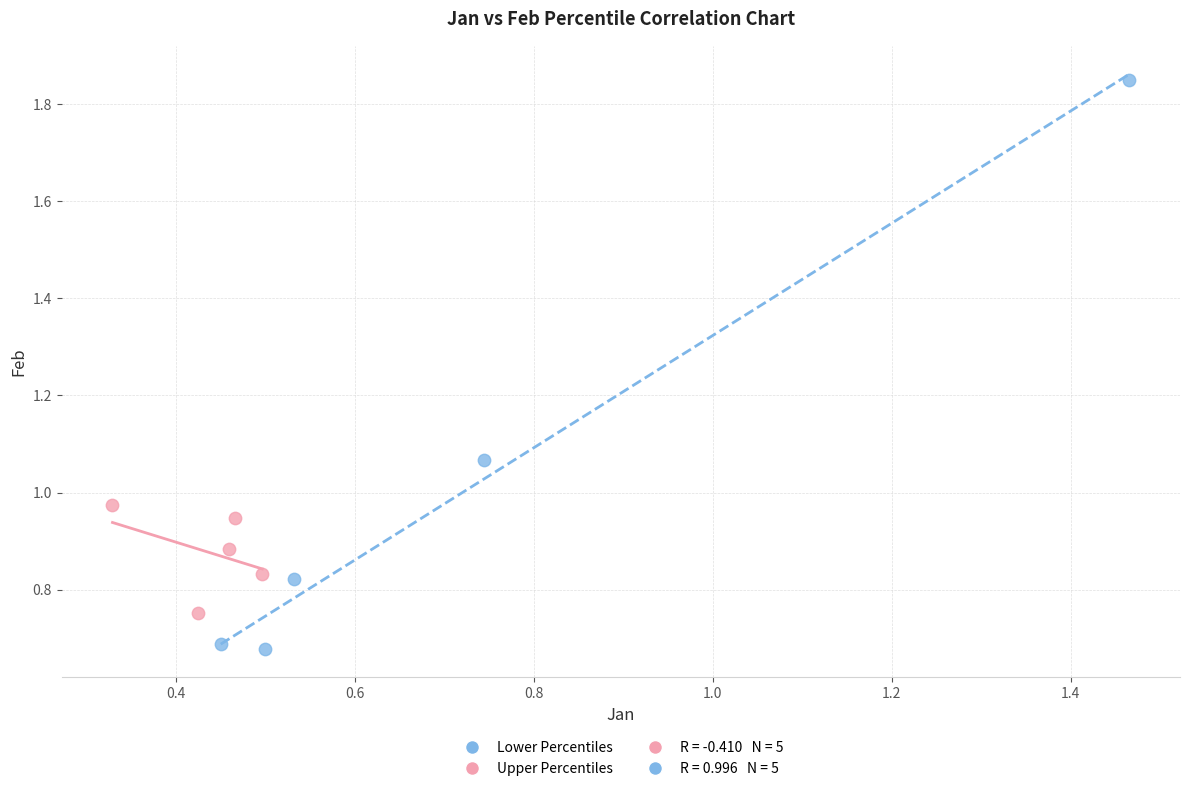

Which series reaches the minimum Y coordinate?

Lower Percentiles